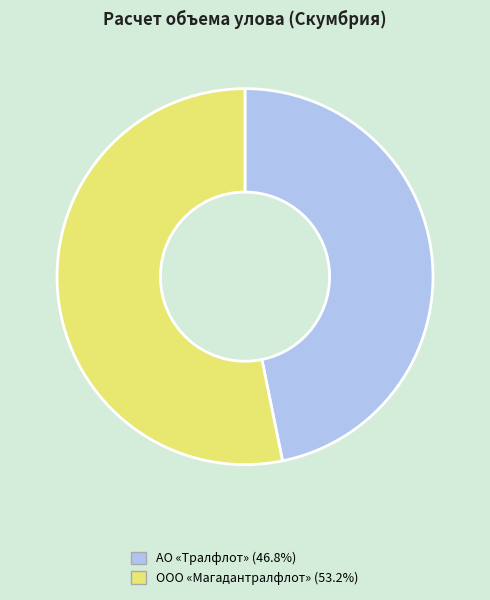

Is there a majority slice in this chart?

Yes